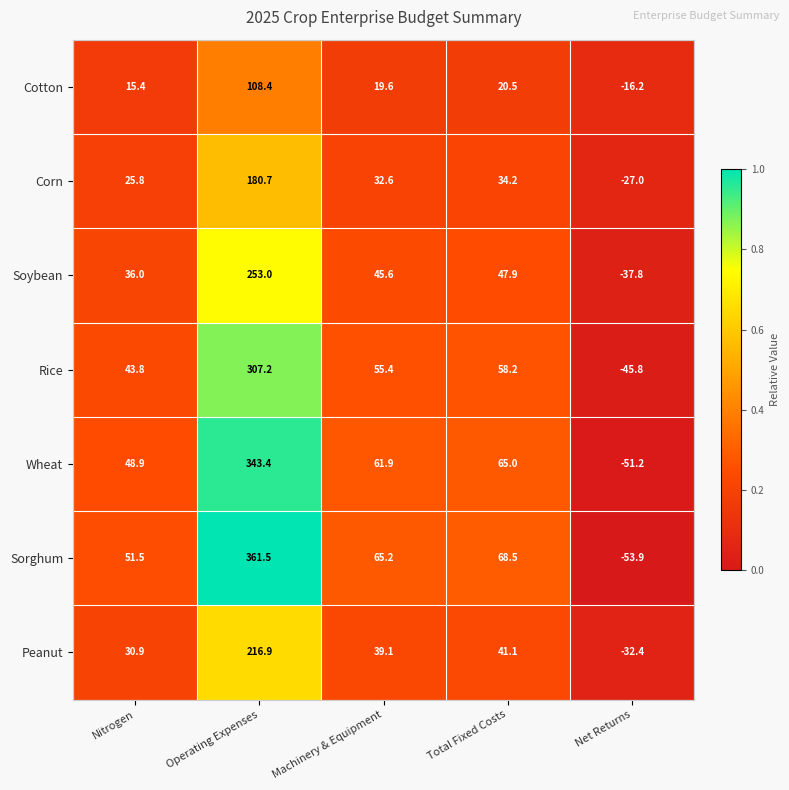

Which series has the largest range (max minus min)?

Sorghum